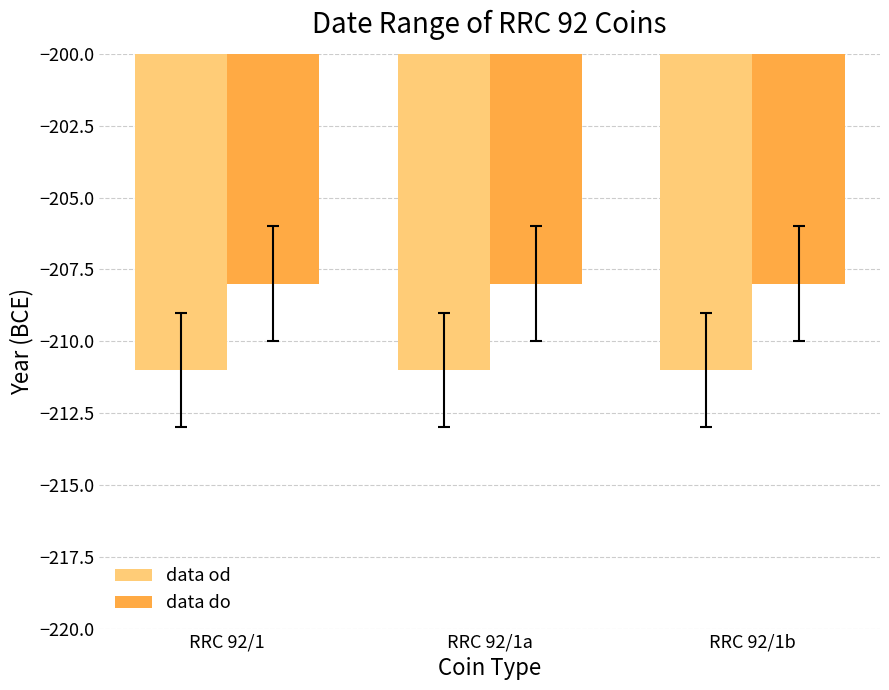

What is the average value of the data do series?

-208